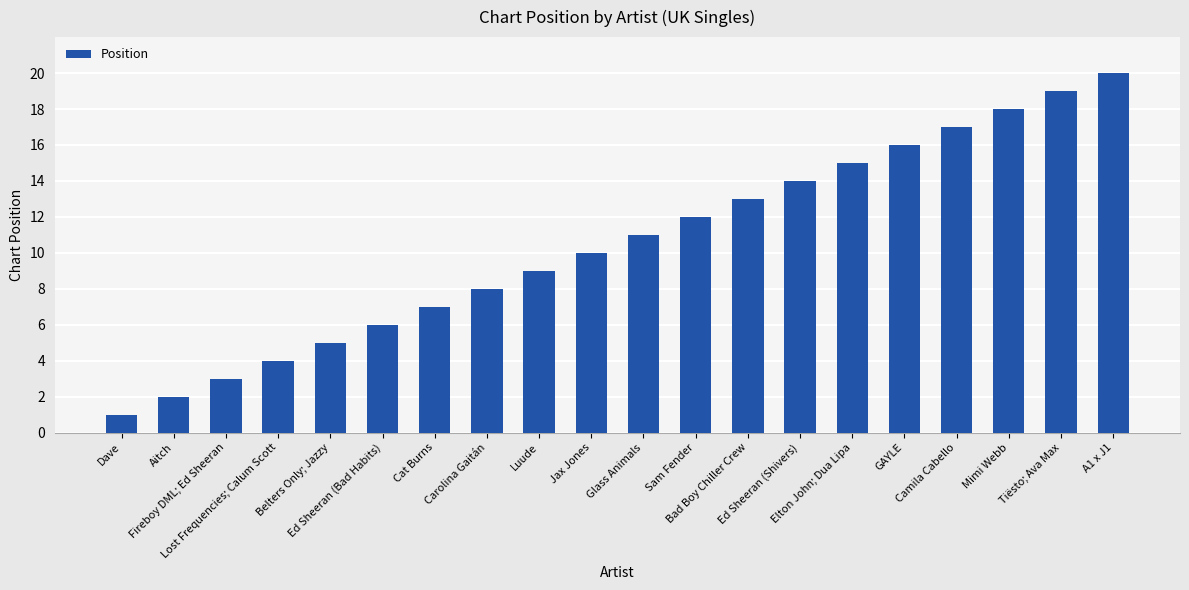

Which label corresponds to the largest value in the chart?

A1 x J1